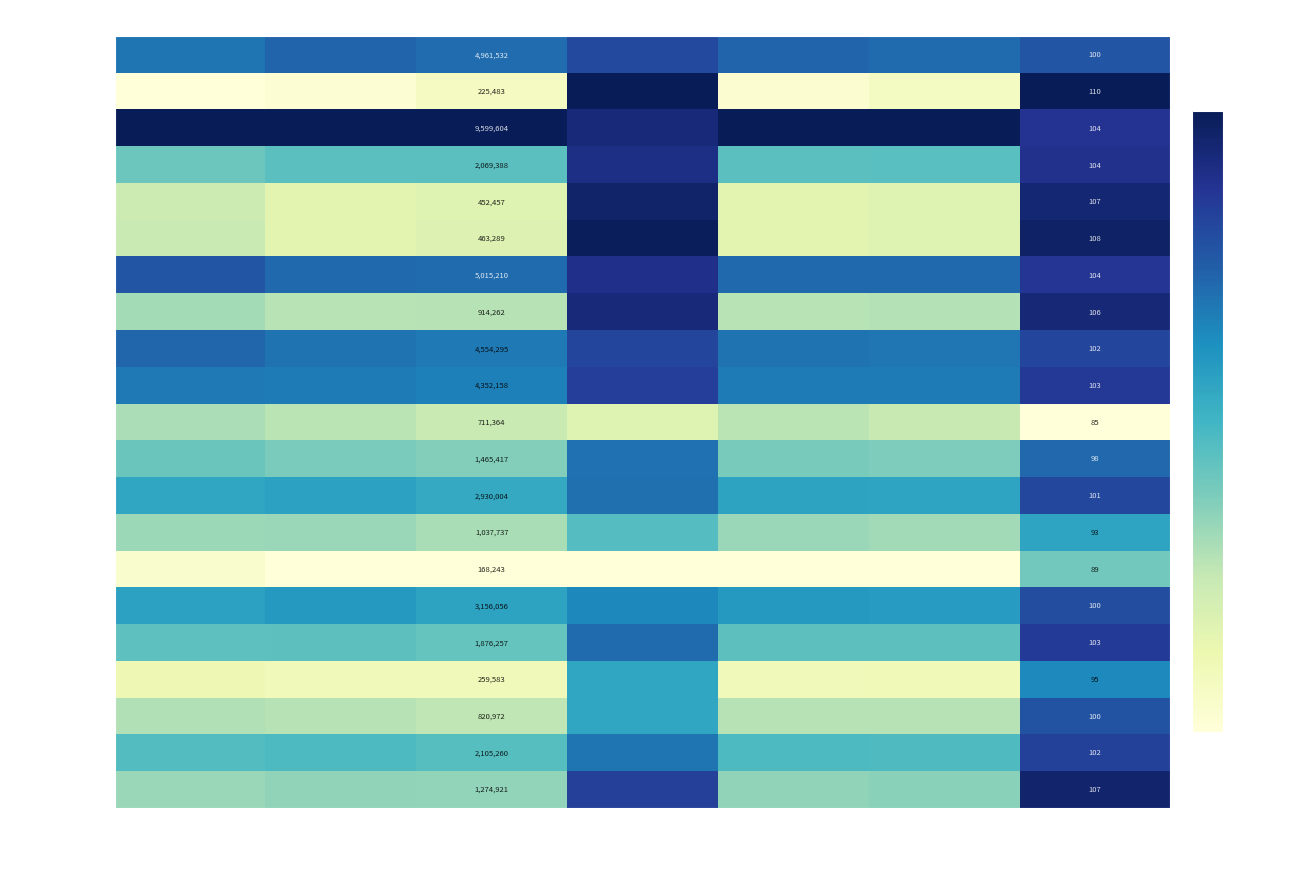

Rank the series at Comp.Pos. Amm. from lowest to highest value.

Molise, Valle d'Aosta, Basilicata, Trentino Trento, Trentino Bolzano, Umbria, Calabria, Friuli V.G., Abruzzo, Sardegna, Marche, Puglia, Liguria, Sicilia, Lazio, Campania, Toscana, Emilia Romagna, Piemonte, Veneto, Lombardia